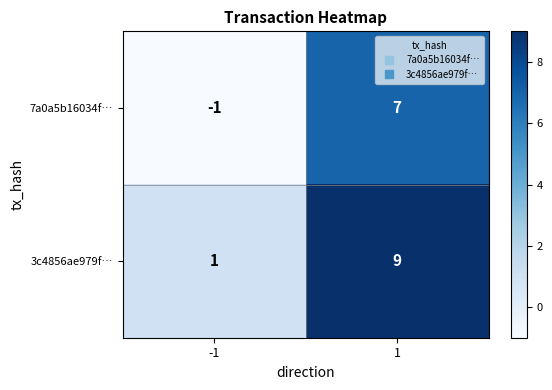

What is the difference between the 3c4856ae979f… values at -1 and 1?

8